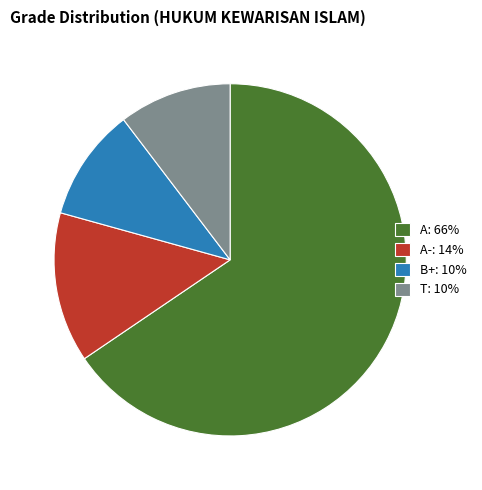

Does any single category account for the majority?

Yes